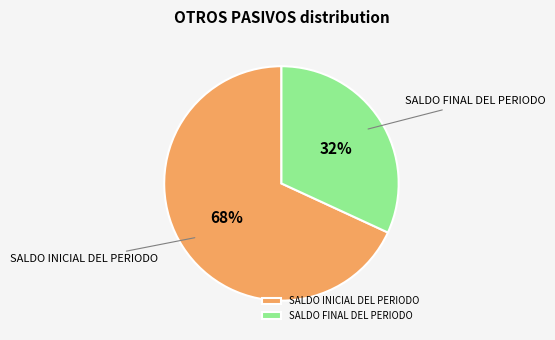

Between SALDO FINAL DEL PERIODO and SALDO INICIAL DEL PERIODO, which is larger?

SALDO INICIAL DEL PERIODO